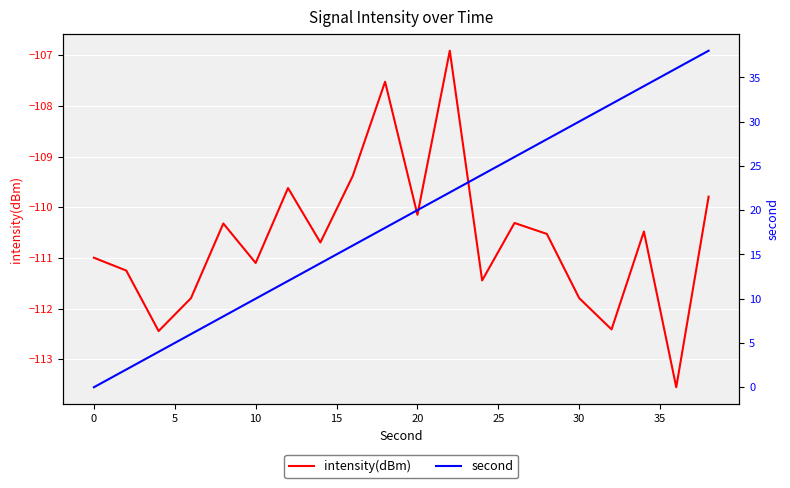

The value of intensity(dBm) at 30 is -111.8. True or false?

True